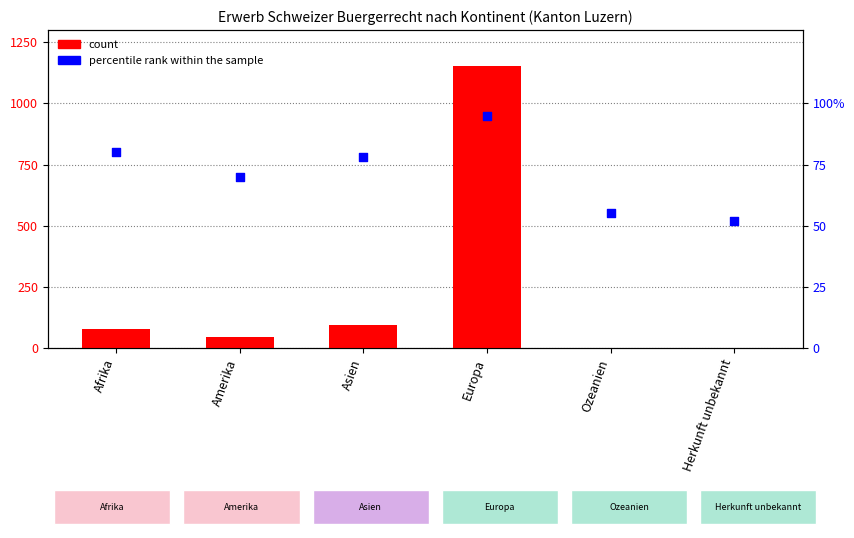

Which series has the largest total across all categories?

count